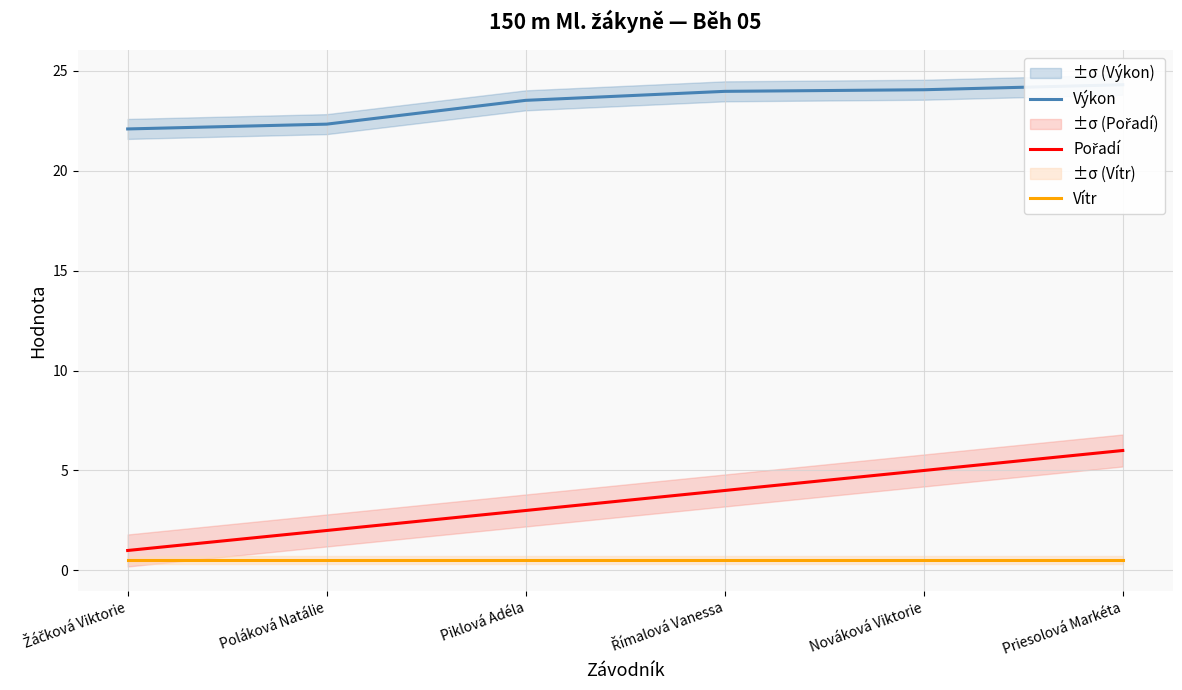

Reading left to right, extract all data points from this chart.

Výkon: Žáčková Viktorie=22.1	Poláková Natálie=22.3	Piklová Adéla=23.5	Římalová Vanessa=24.0	Nováková Viktorie=24.0	Priesolová Markéta=24.3
Pořadí: Žáčková Viktorie=1.0	Poláková Natálie=2.0	Piklová Adéla=3.0	Římalová Vanessa=4.0	Nováková Viktorie=5.0	Priesolová Markéta=6.0
Vítr: Žáčková Viktorie=0.5	Poláková Natálie=0.5	Piklová Adéla=0.5	Římalová Vanessa=0.5	Nováková Viktorie=0.5	Priesolová Markéta=0.5